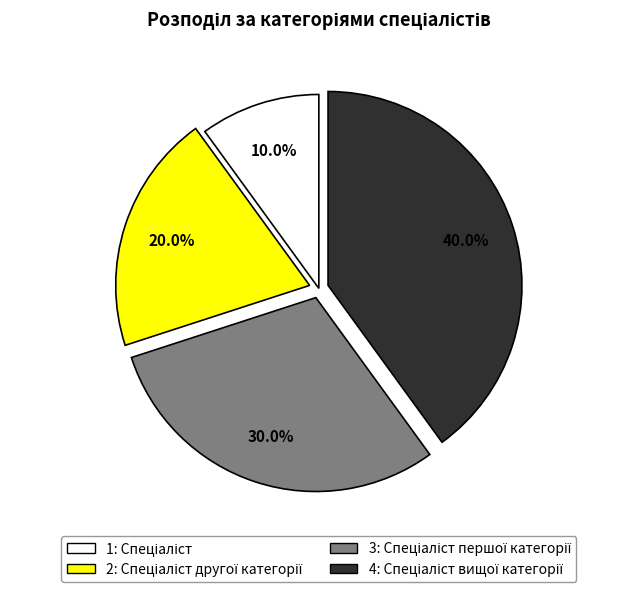

Is there any slice that represents more than half of the pie?

No